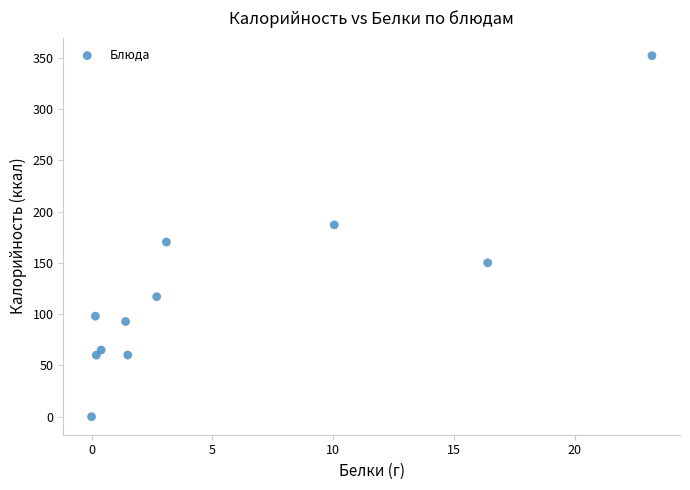

What is the range of Y values (max minus min)?

352.0